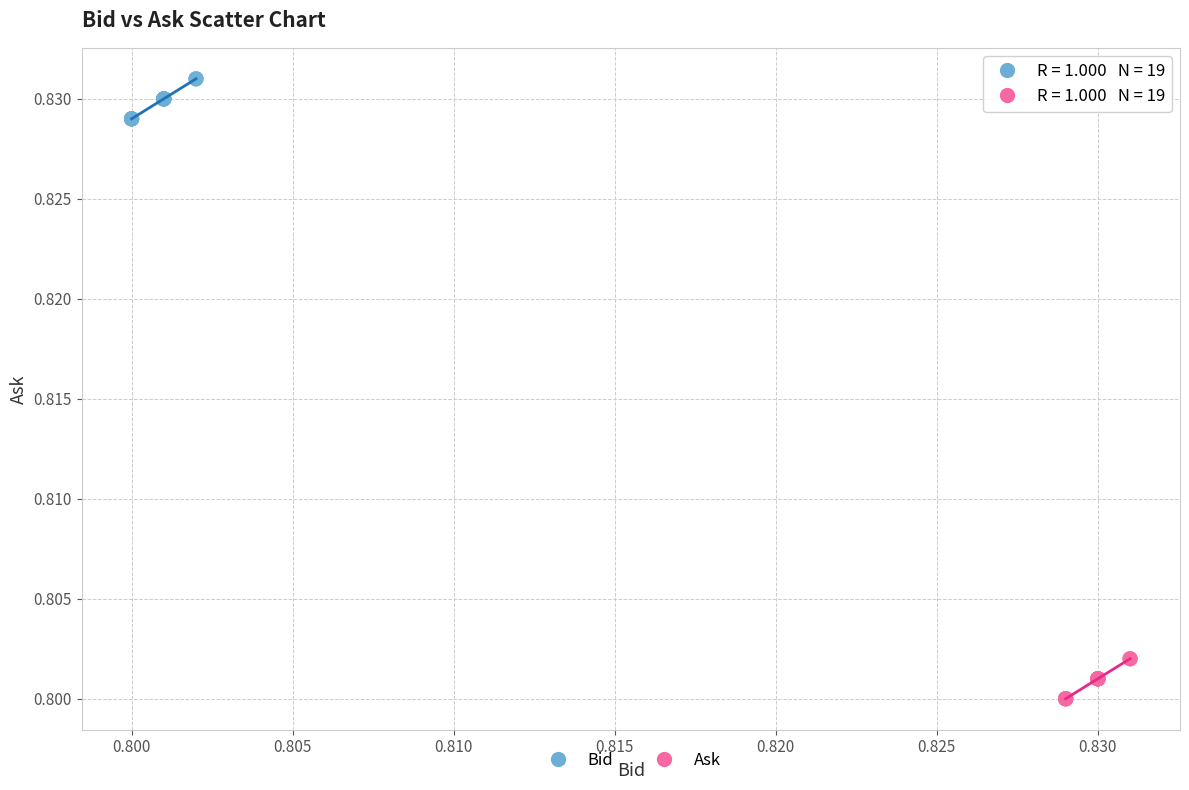

Which series reaches the maximum Y coordinate?

Bid